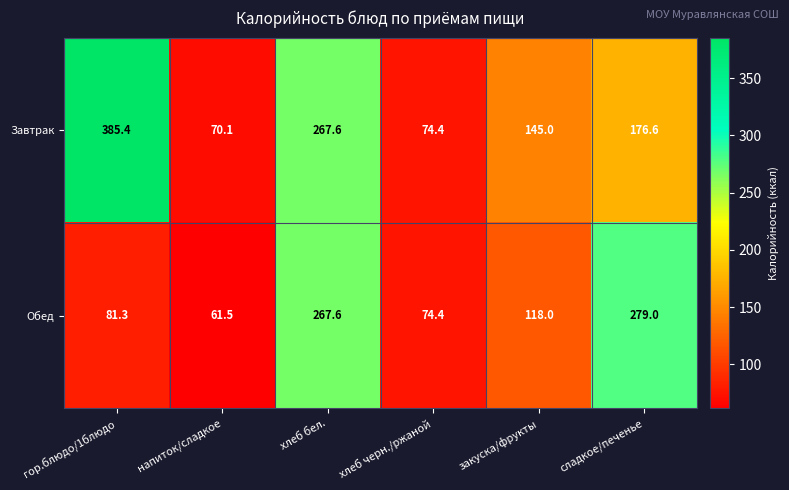

List the series in order of their peak value, lowest first.

Обед, Завтрак